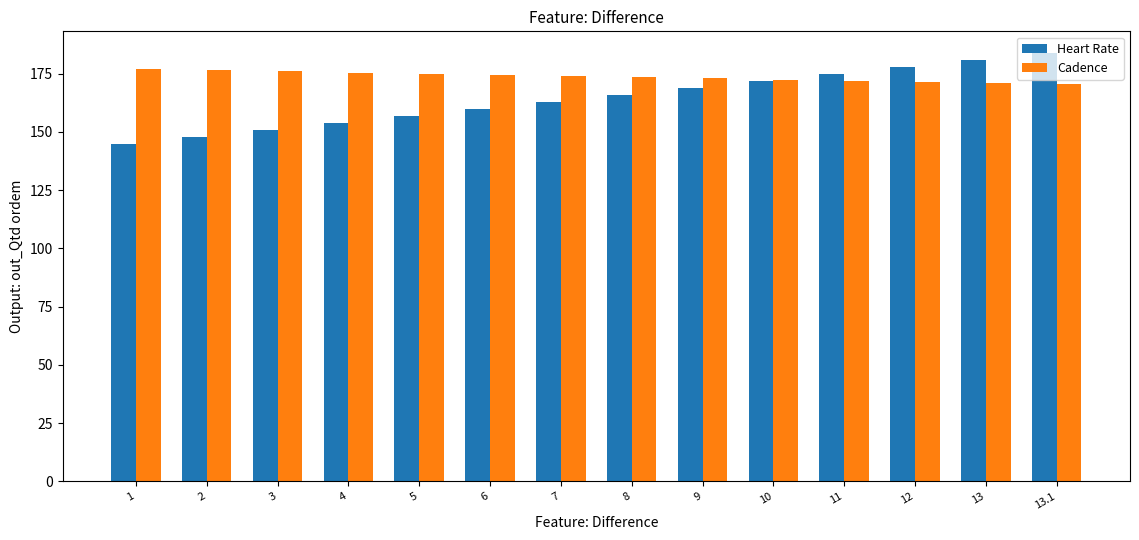

Is the value of Heart Rate at 13 greater than the value of Cadence at 13.1?

Yes